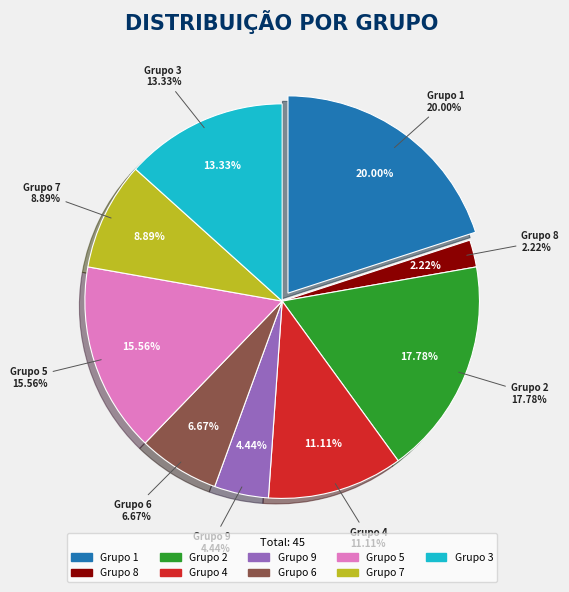

Is the sum of 5 and 6 greater than half?

No